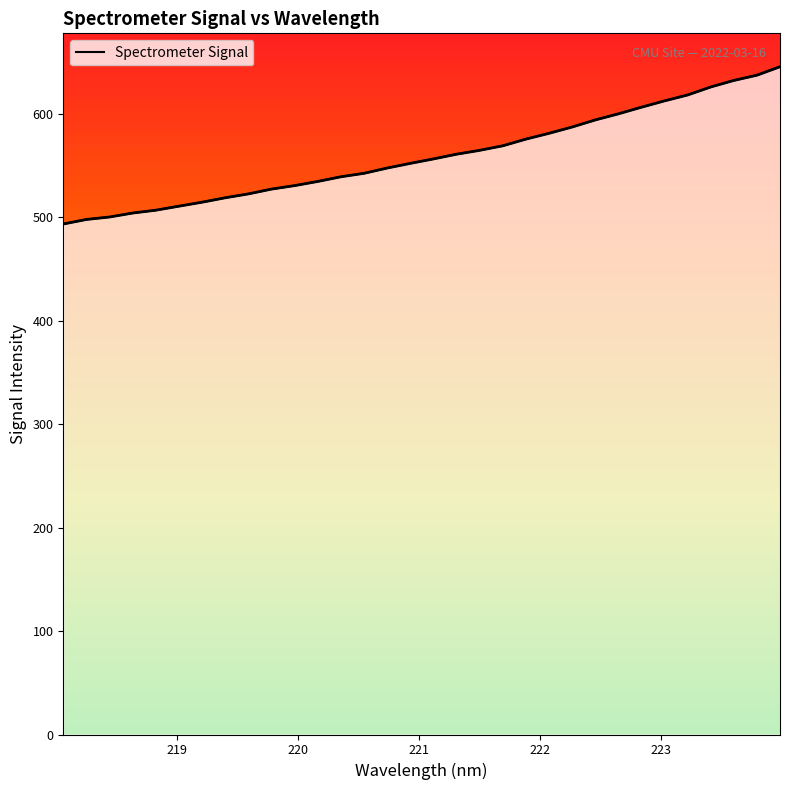

Is this an area chart (filled region under the line)?

No